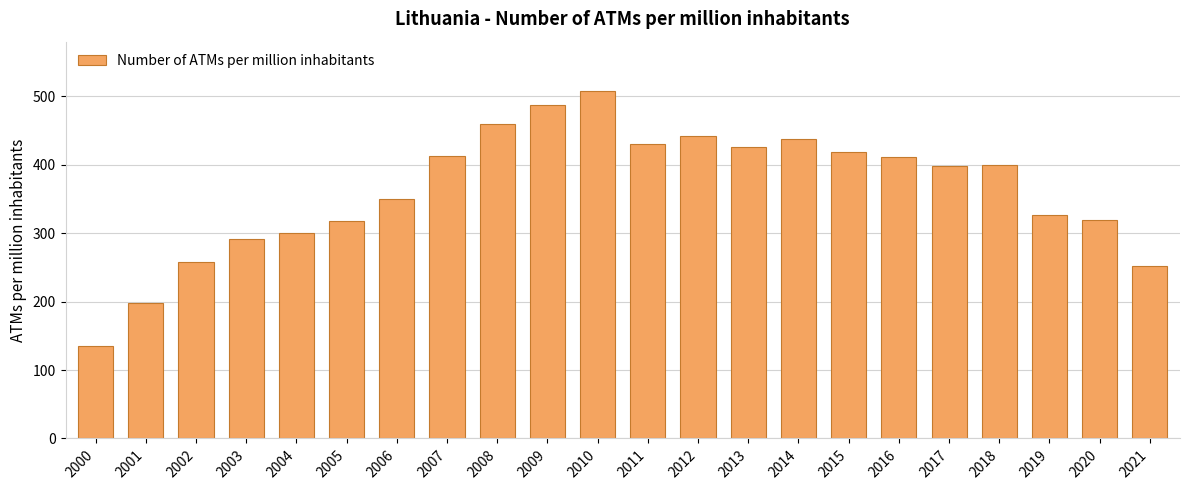

Approximately how many times larger is the value at 2007 compared to 2014?

0.9